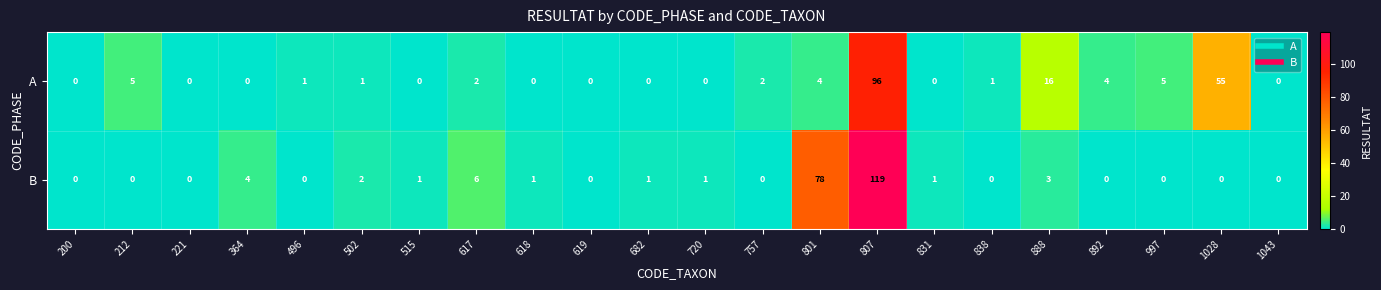

Is it true that B equals 1 at 515?

True